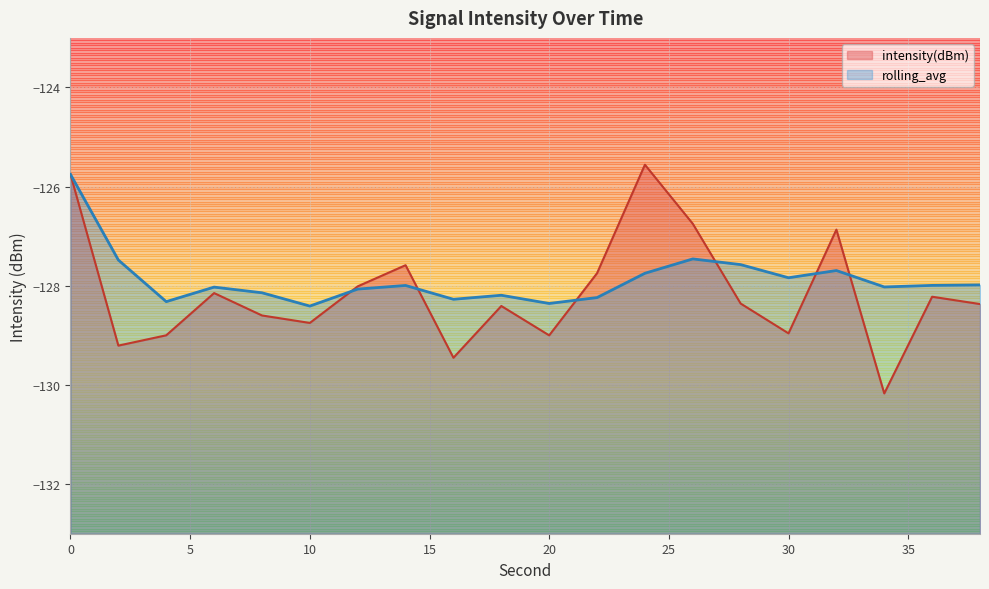

What is the sum of the intensity(dBm) values at 8 and 4?

-257.6